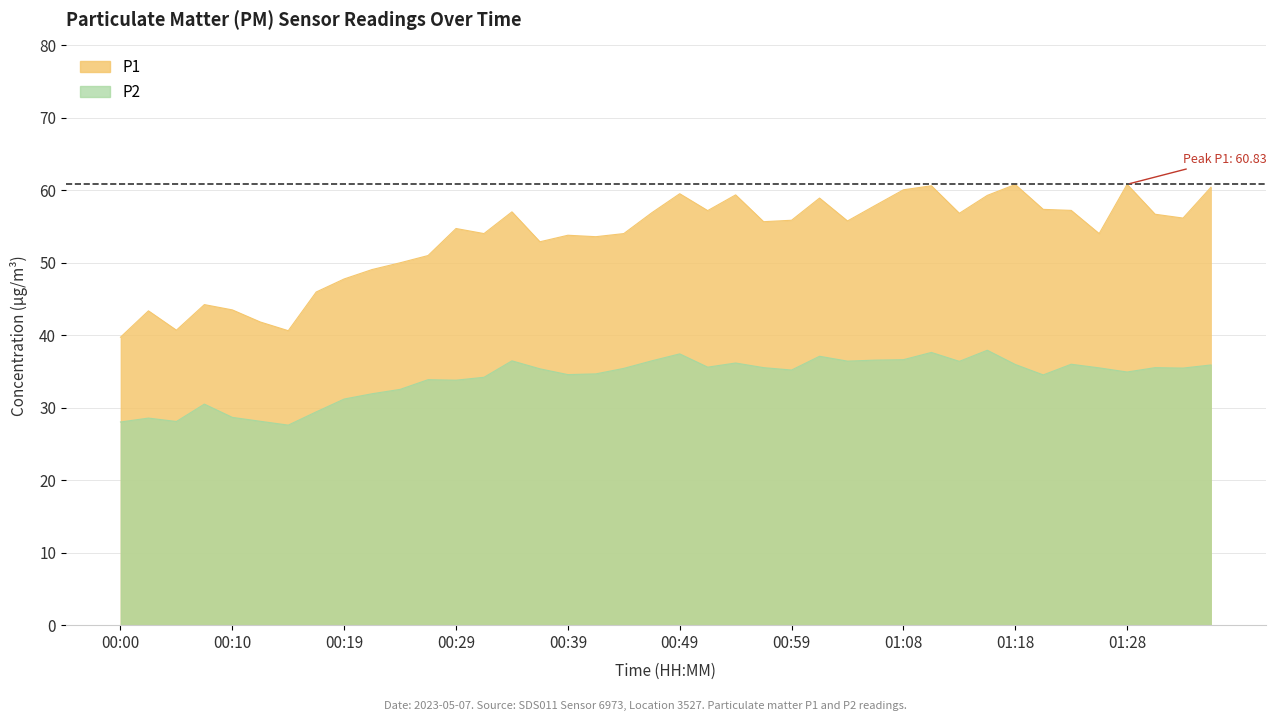

The P2 series shows 34.7 at 00:41. True or false?

True